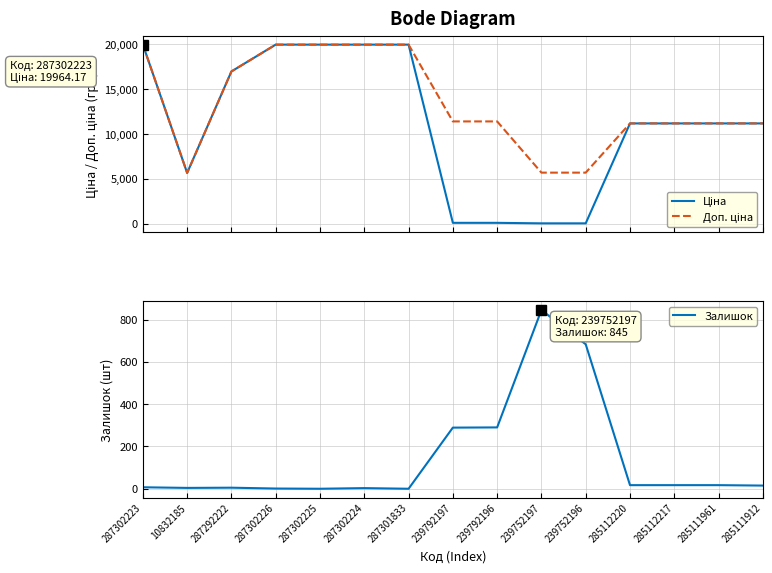

How many data points in Залишок are above 15?

7